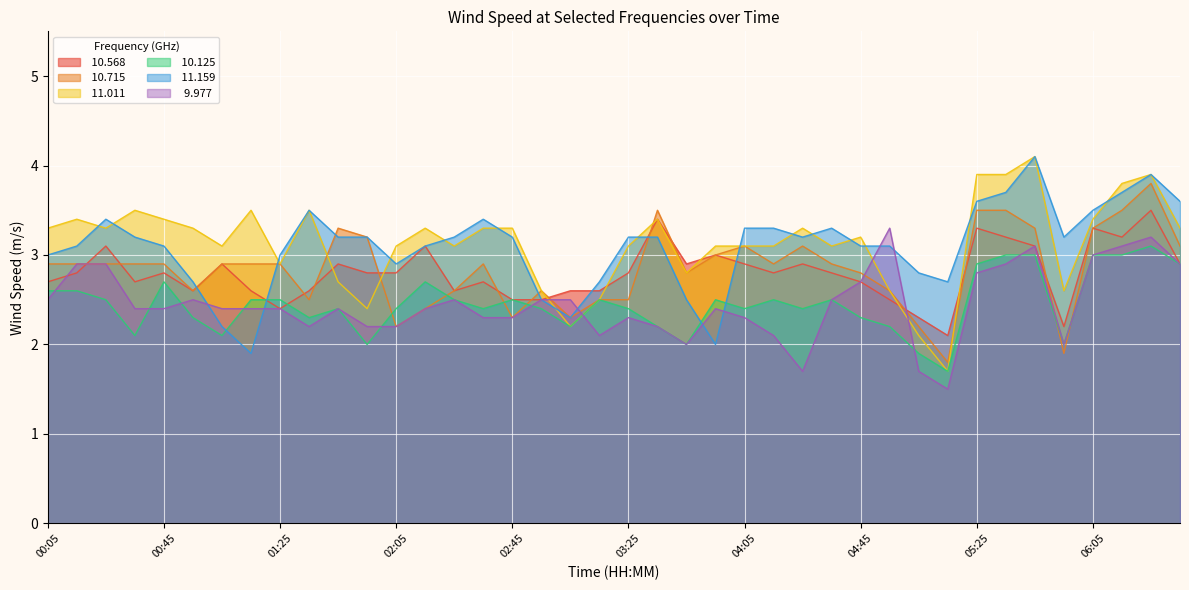

The value of  11.011 at 01:05 is 3.1. True or false?

True